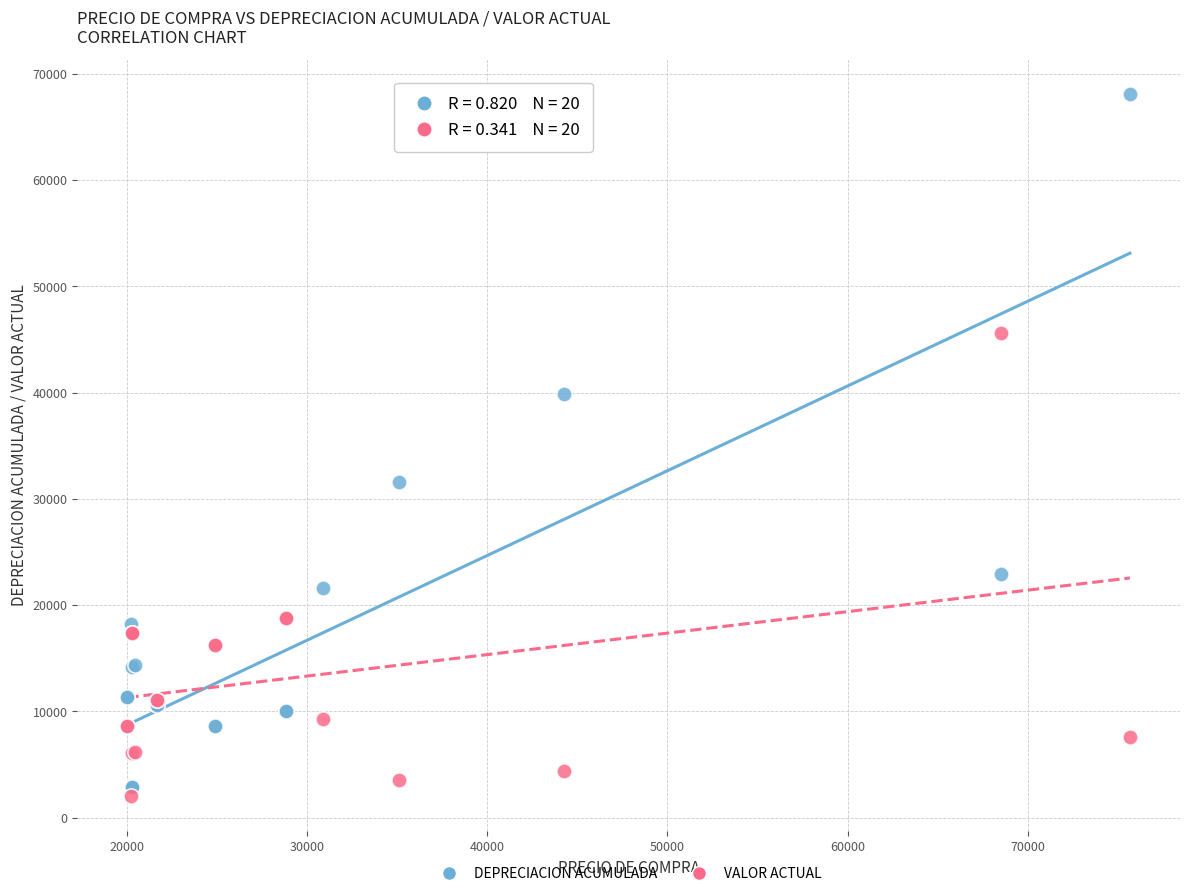

What is the X range (max minus min) for the scatter plot?

55632.4